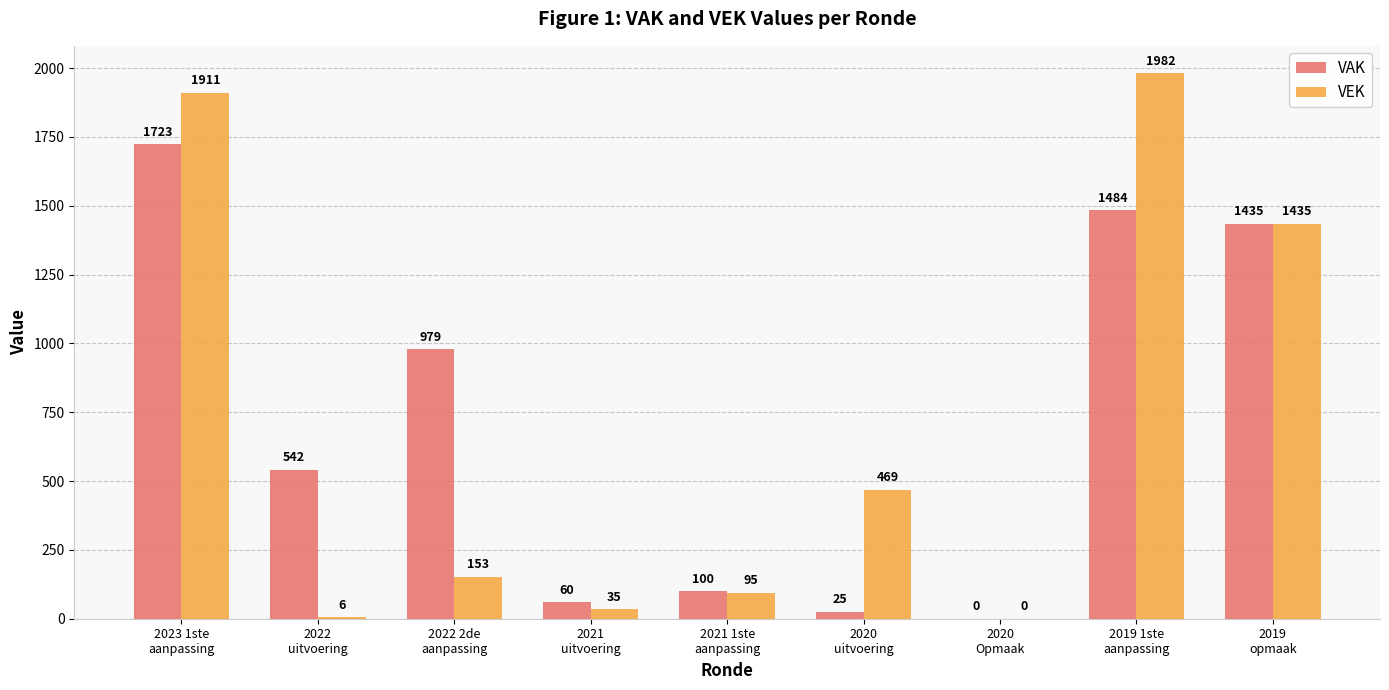

What value does the VAK series have at 2022 2de
aanpassing, to the nearest 10?

980